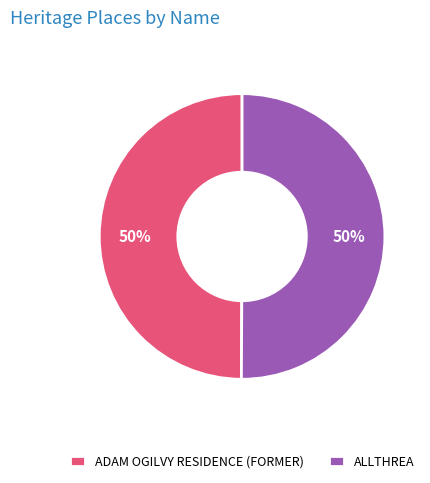

Approximately how many times larger is the value at ADAM OGILVY RESIDENCE (FORMER) compared to ALLTHREA?

1.0